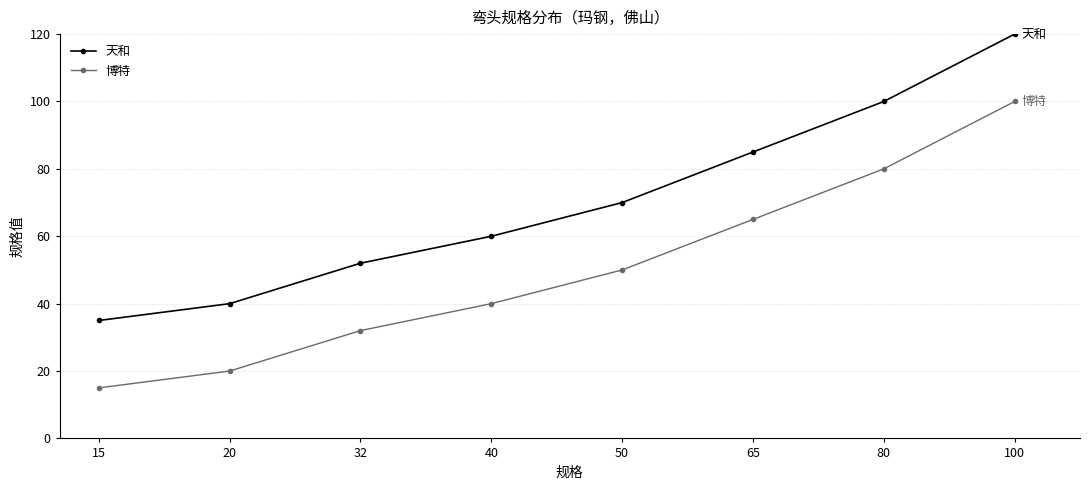

Reading left to right, what are all the values shown in this chart?

天和: 15=35	20=40	32=52	40=60	50=70	65=85	80=100	100=120
博特: 15=15	20=20	32=32	40=40	50=50	65=65	80=80	100=100